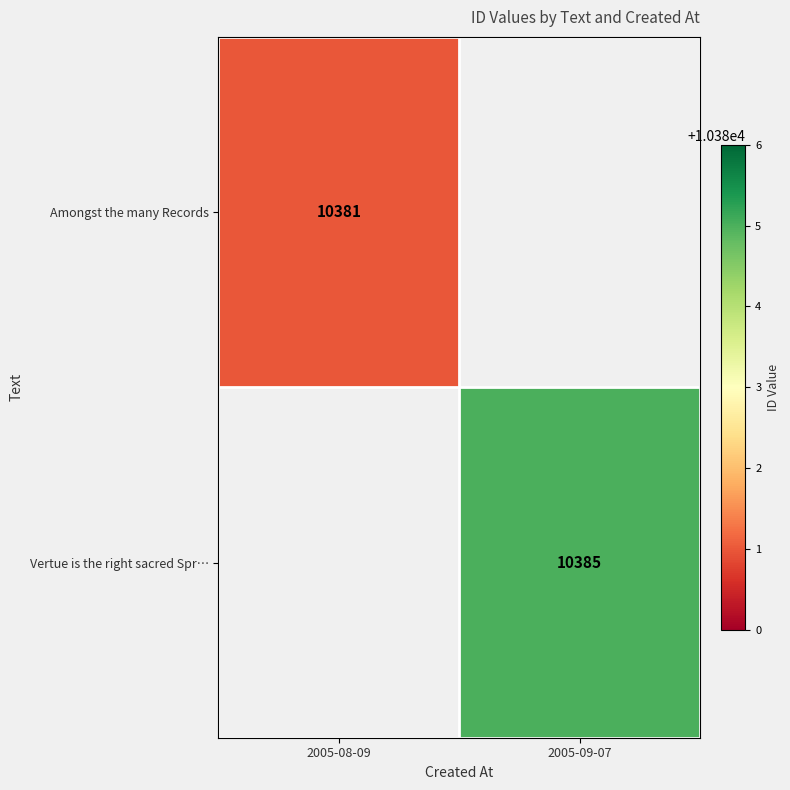

True or false: Vertue is the right sacred Spr… has a value of 10385 at 2005-09-07.

True